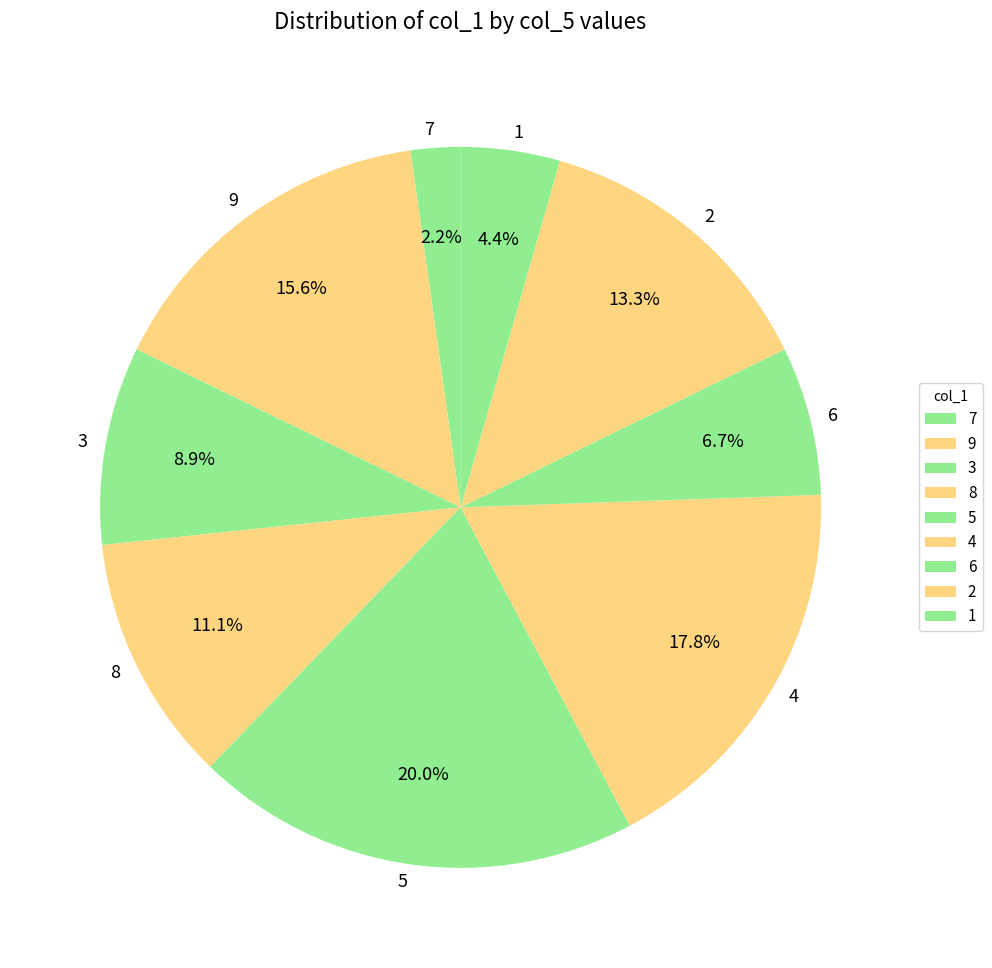

How many slices are in this pie chart?

9